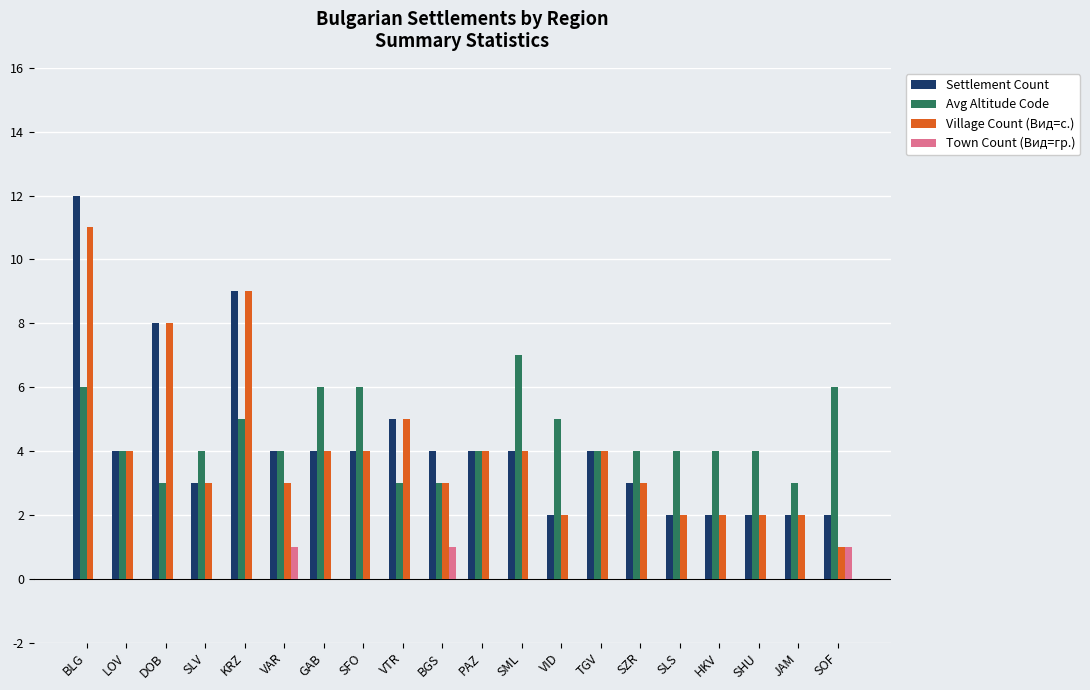

Reading left to right, list all the values displayed in this chart.

Settlement Count: BLG=12	LOV=4	DOB=8	SLV=3	KRZ=9	VAR=4	GAB=4	SFO=4	VTR=5	BGS=4	PAZ=4	SML=4	VID=2	TGV=4	SZR=3	SLS=2	HKV=2	SHU=2	JAM=2	SOF=2
Avg Altitude Code: BLG=6	LOV=4	DOB=3	SLV=4	KRZ=5	VAR=4	GAB=6	SFO=6	VTR=3	BGS=3	PAZ=4	SML=7	VID=5	TGV=4	SZR=4	SLS=4	HKV=4	SHU=4	JAM=3	SOF=6
Village Count (Вид=с.): BLG=11	LOV=4	DOB=8	SLV=3	KRZ=9	VAR=3	GAB=4	SFO=4	VTR=5	BGS=3	PAZ=4	SML=4	VID=2	TGV=4	SZR=3	SLS=2	HKV=2	SHU=2	JAM=2	SOF=1
Town Count (Вид=гр.): BLG=0	LOV=0	DOB=0	SLV=0	KRZ=0	VAR=1	GAB=0	SFO=0	VTR=0	BGS=1	PAZ=0	SML=0	VID=0	TGV=0	SZR=0	SLS=0	HKV=0	SHU=0	JAM=0	SOF=1